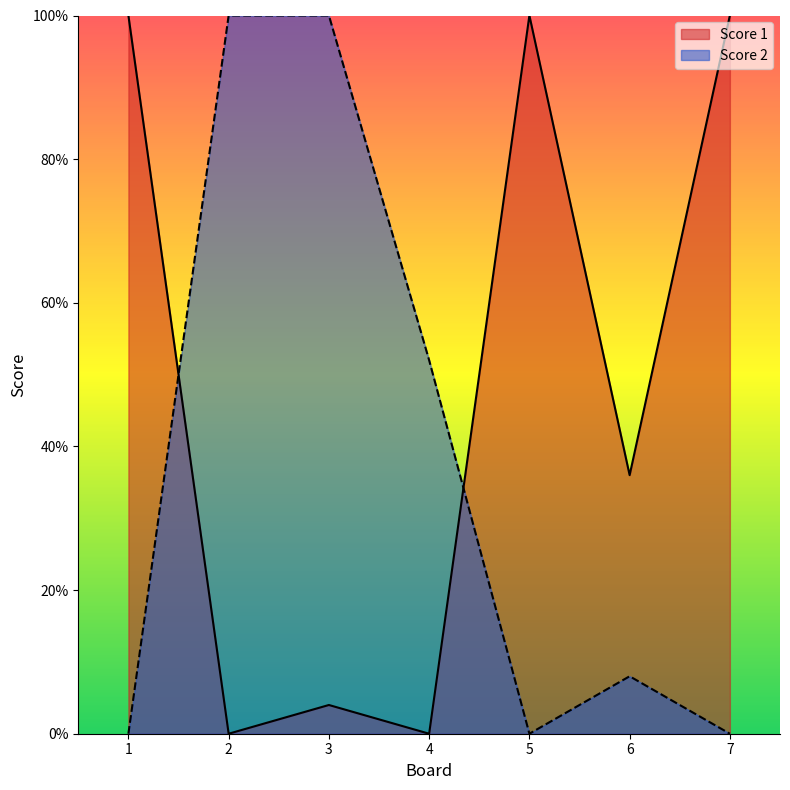

The value of Score 2 at 2 is 5. True or false?

False